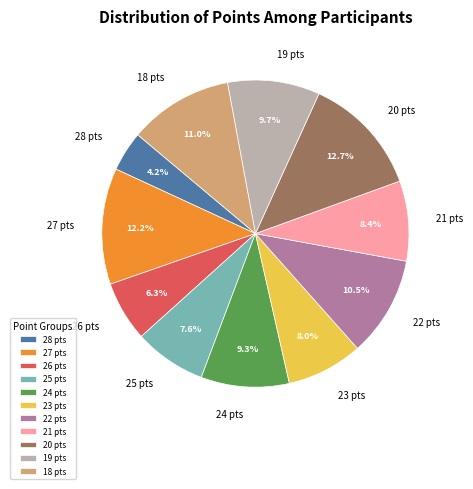

Which has a higher value, 20 pts or 28 pts?

20 pts